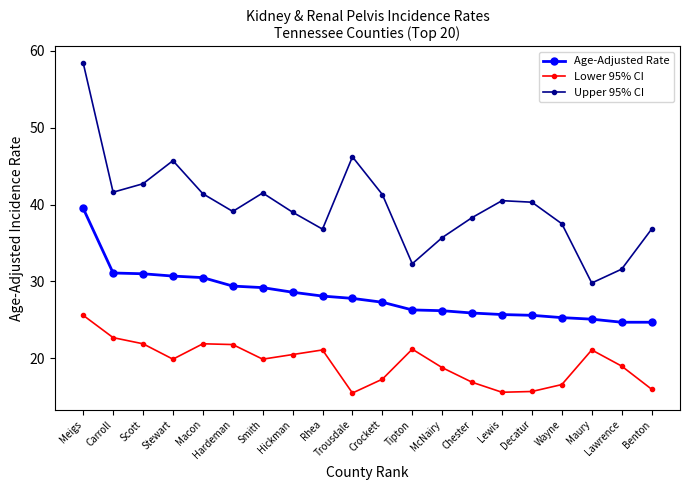

True or false: Upper 95% CI has a value of 82.3 at Trousdale.

False